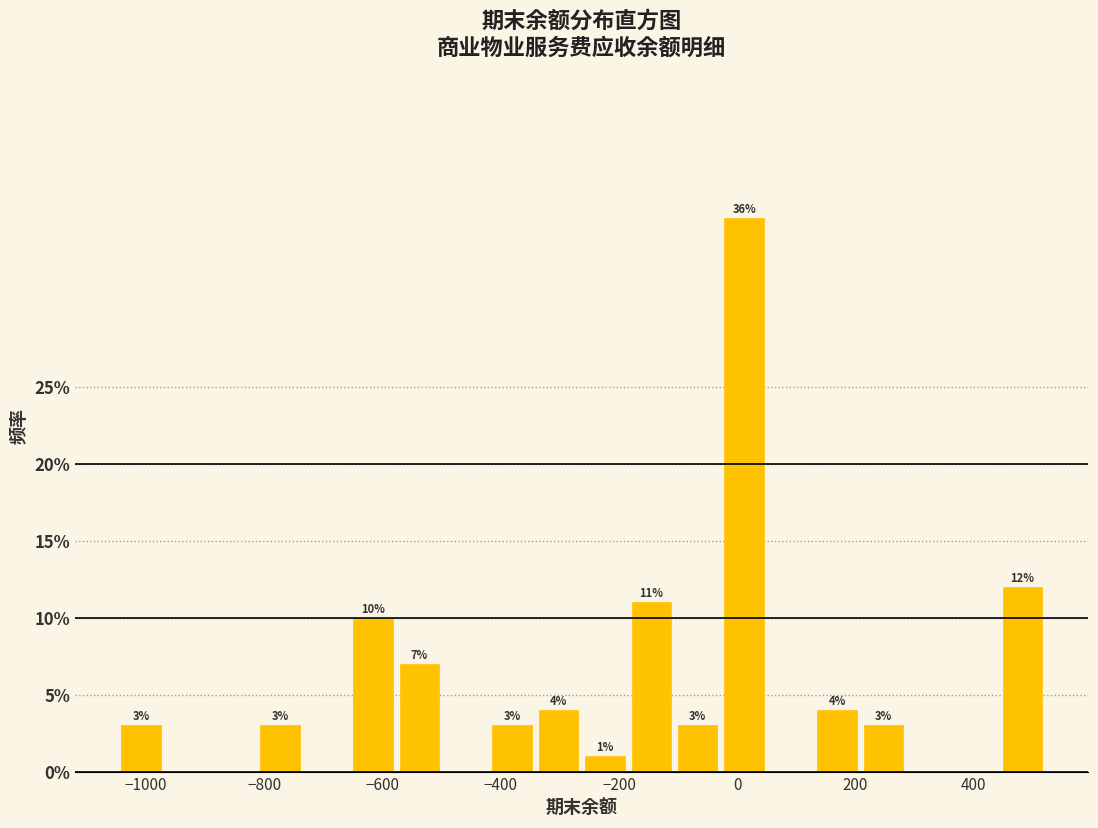

Read against the x-axis, roughly where is the centre of the tallest bar?

20